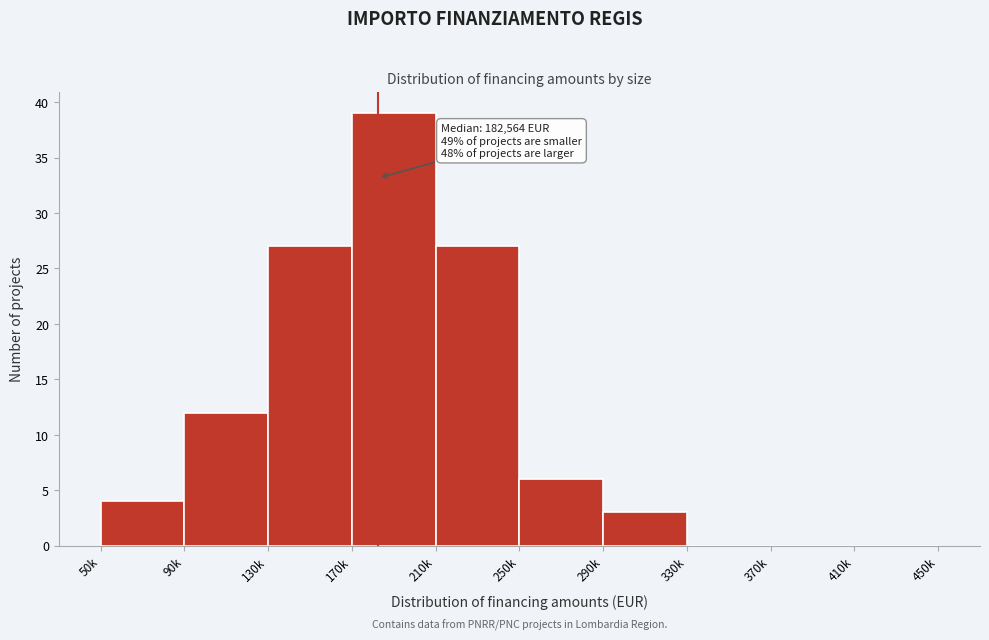

Reading left to right, extract all data points from this chart.

50k=4	90k=12	130k=27	170k=39	210k=27	250k=6	290k=3	330k=0	370k=0	410k=0